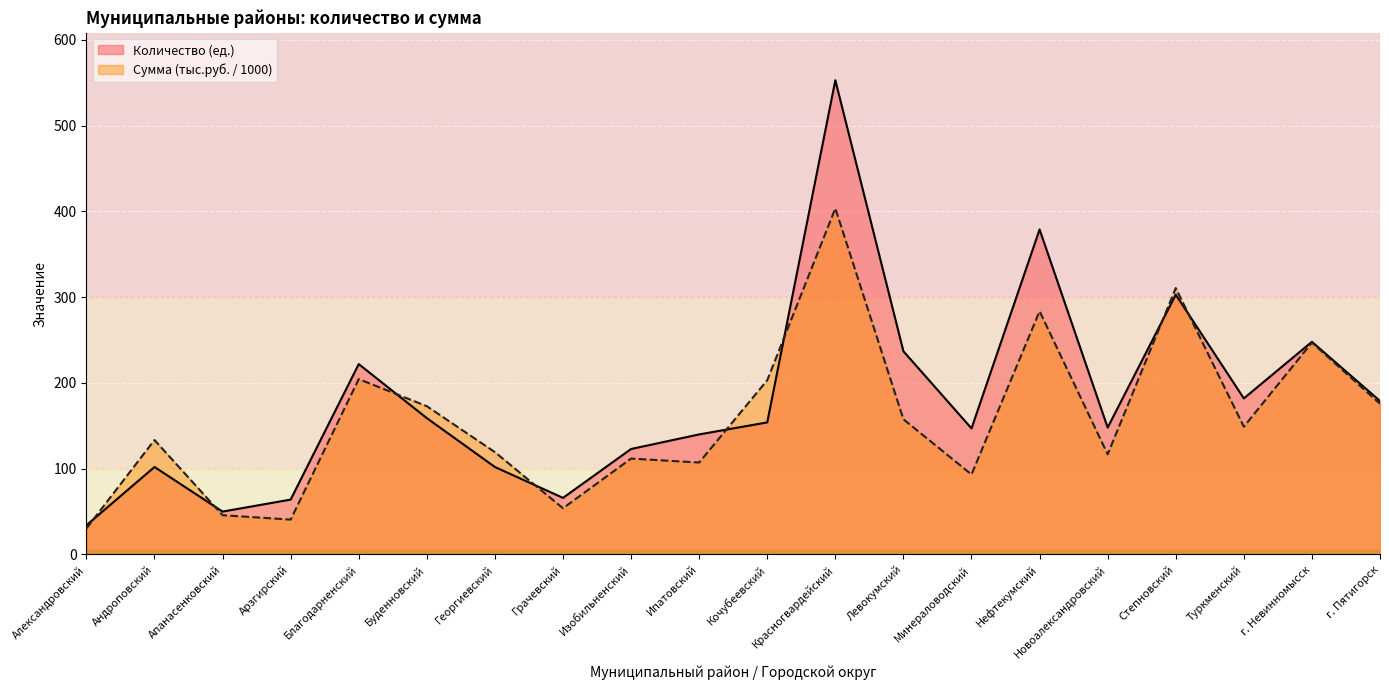

How many times do Сумма (тыс.руб.) and Количество (ед.) cross each other?

8